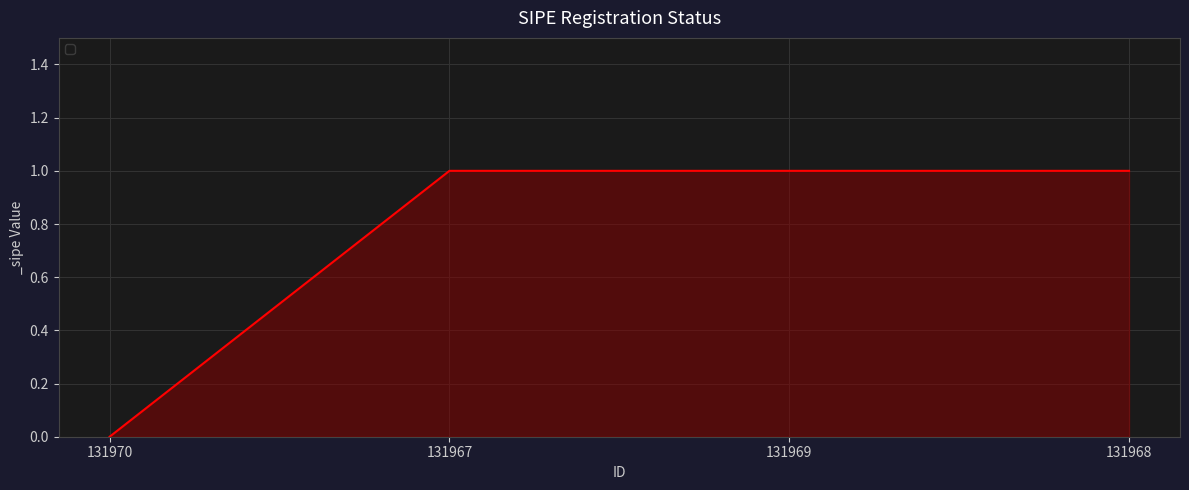

What position from the right is 131970?

4